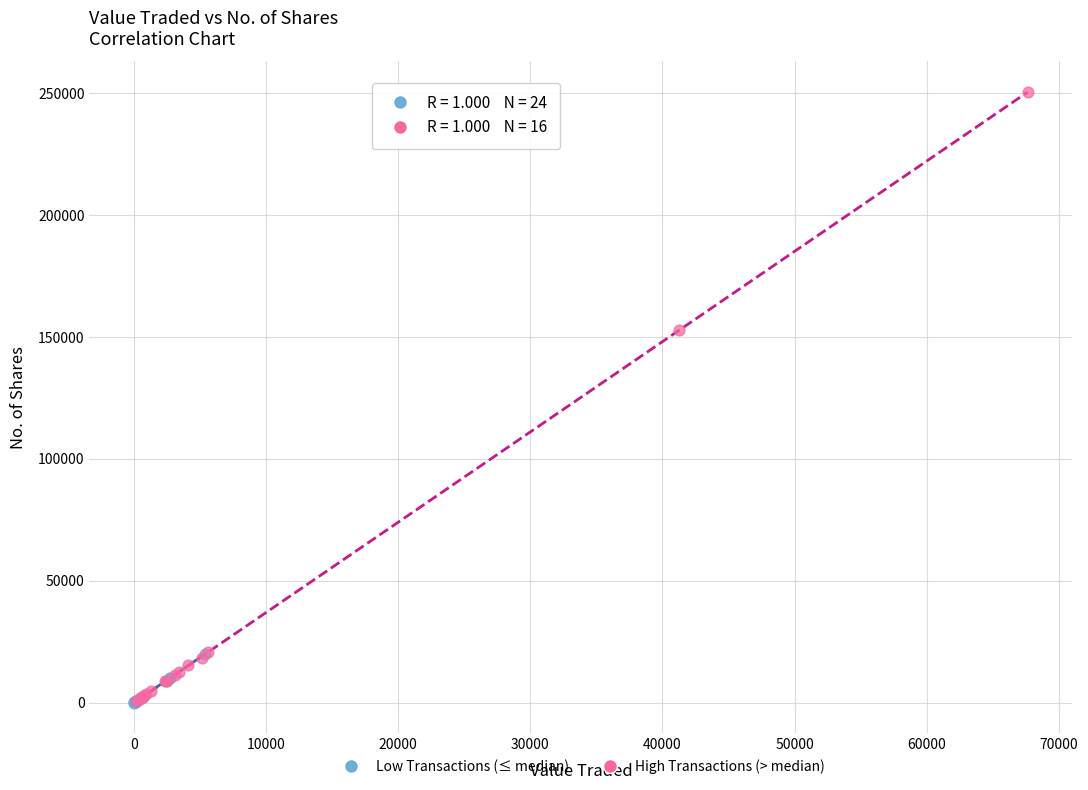

Which series has the largest Y range (max minus min)?

High Transactions (> median)